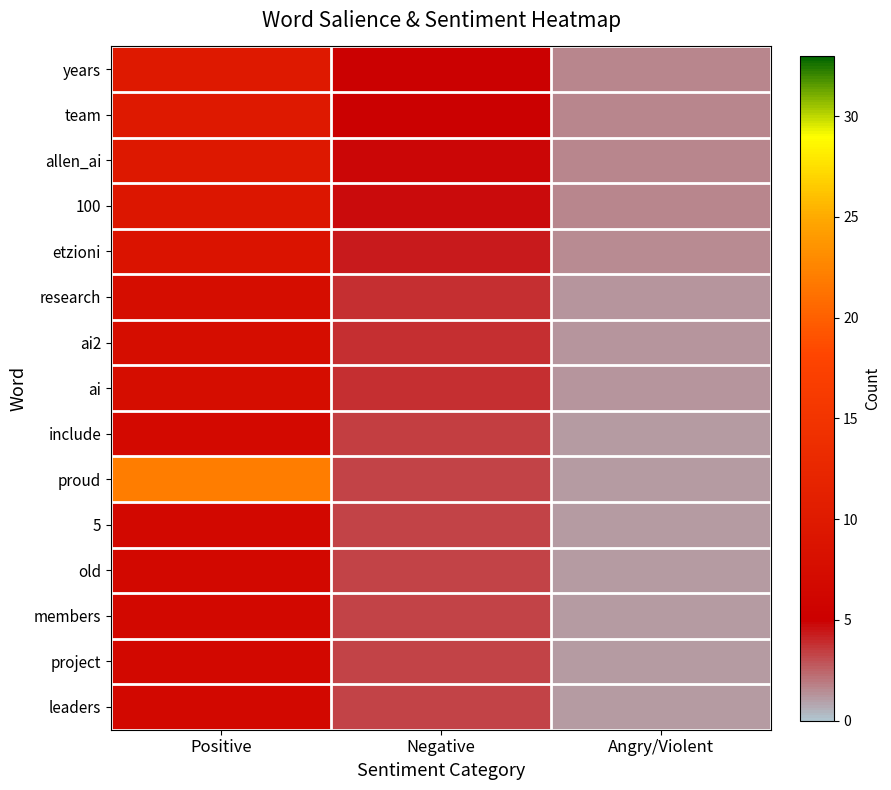

Between Negative and Positive, which is larger?

Positive